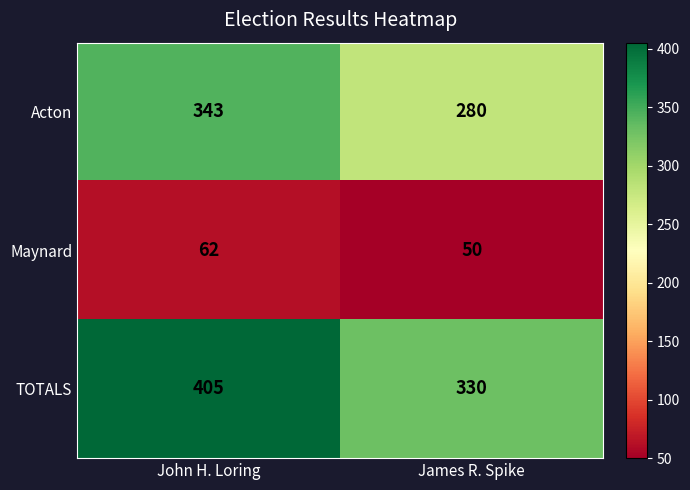

Between John H. Loring and James R. Spike, which series saw the biggest shift?

TOTALS